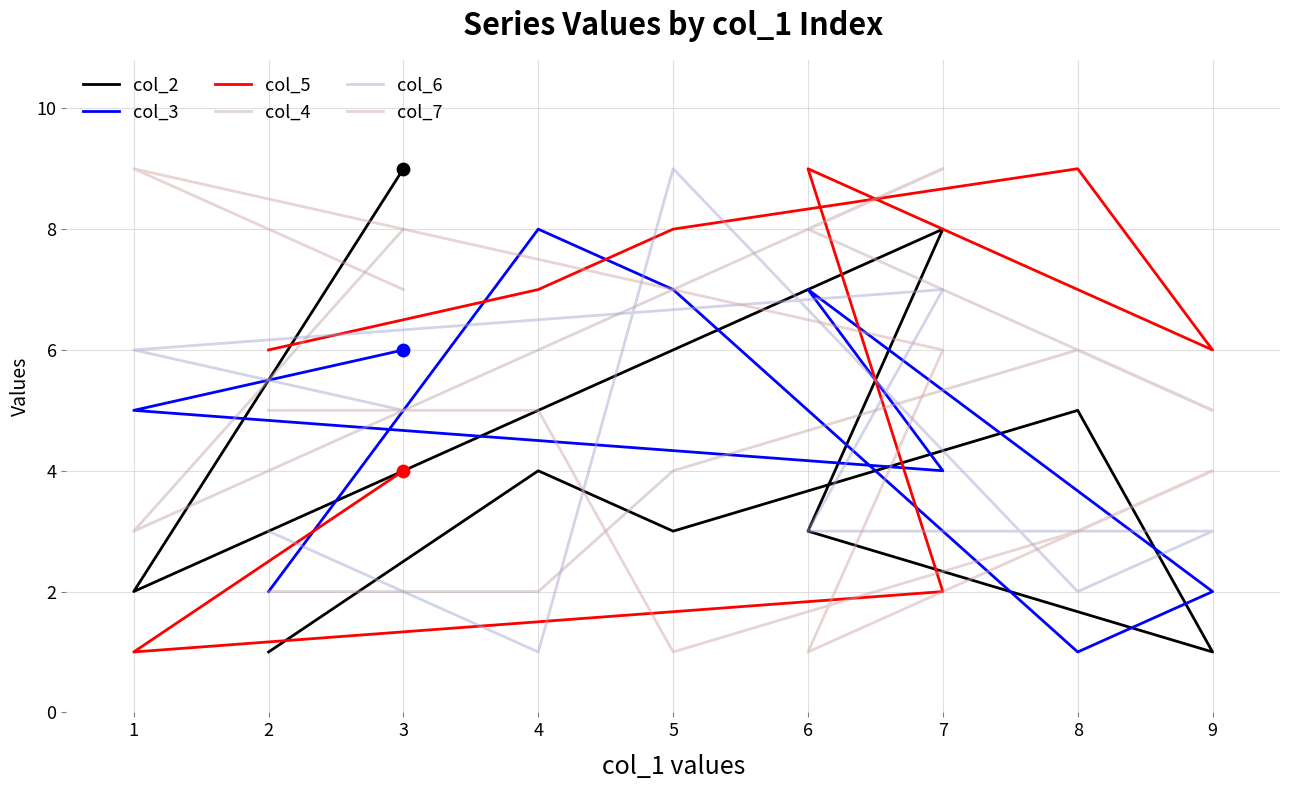

At how many categories does at least one series exceed 5?

9